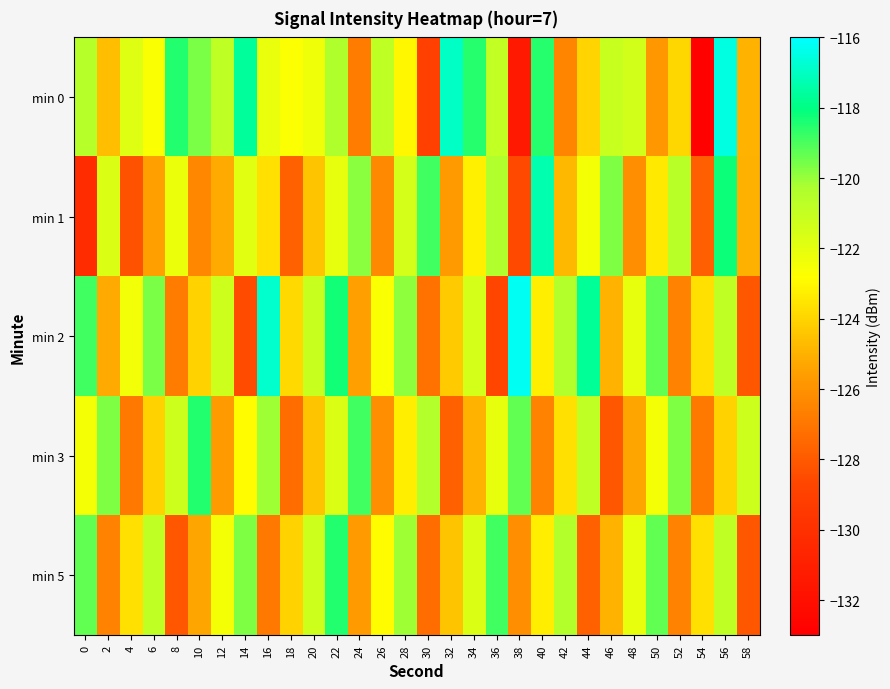

How many distinct data groups are displayed?

5